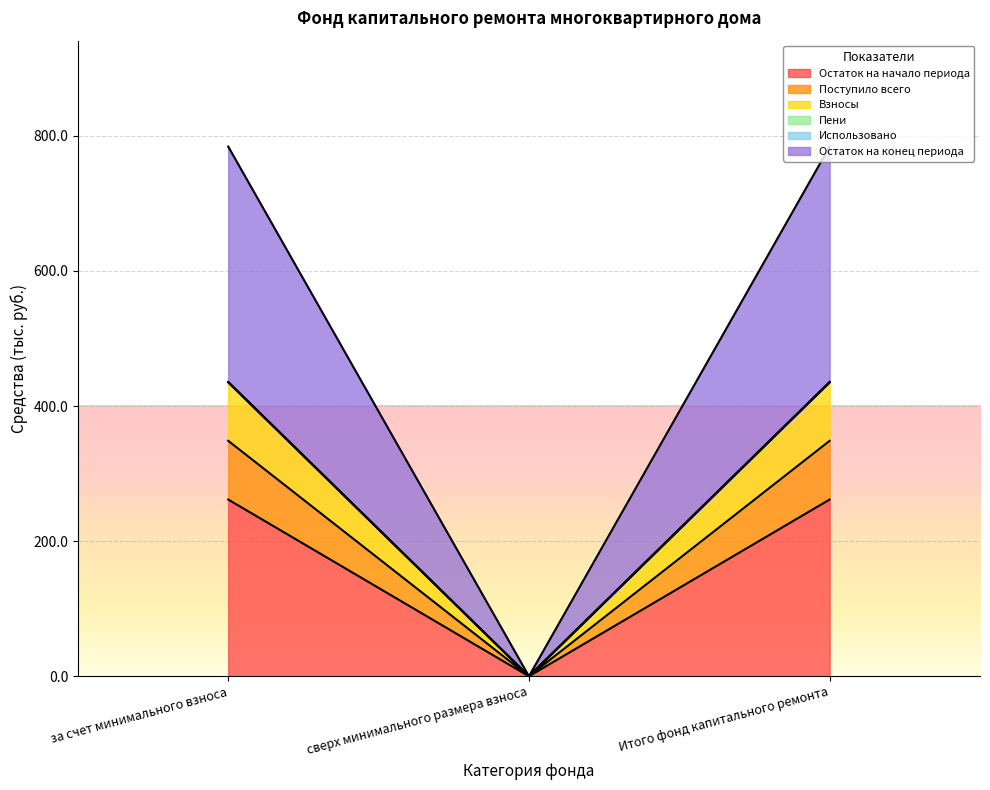

Does the chart display data point markers on the line(s)?

No